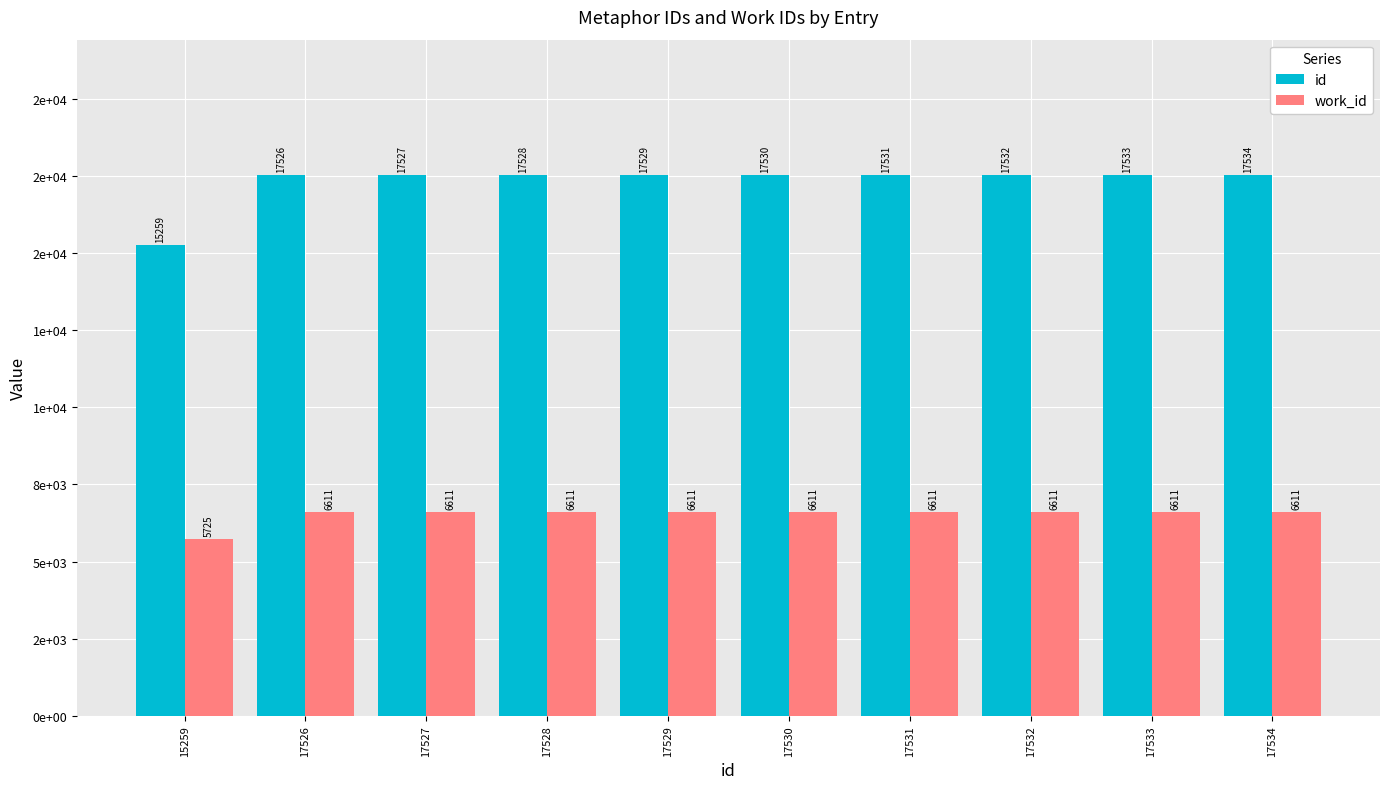

What are all the series names shown in the legend?

id, work_id